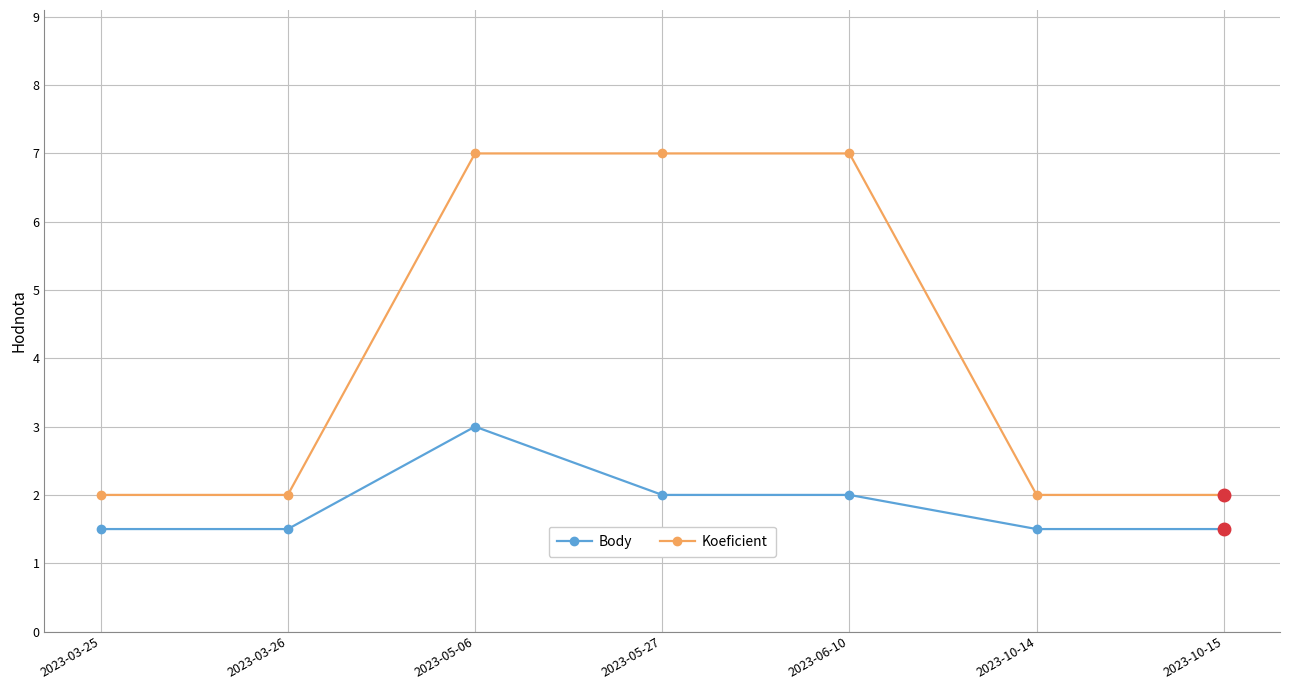

How many Koeficient values are between 2 and 7?

7